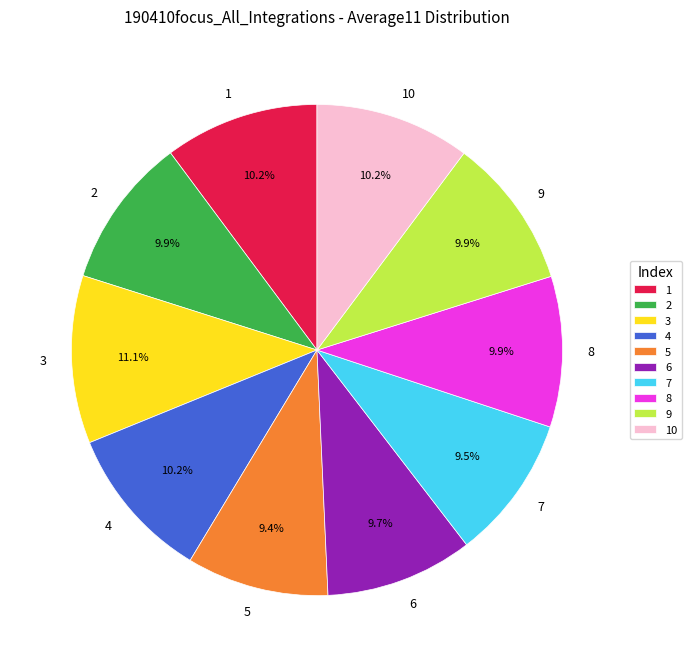

How many segments does this pie chart have?

10